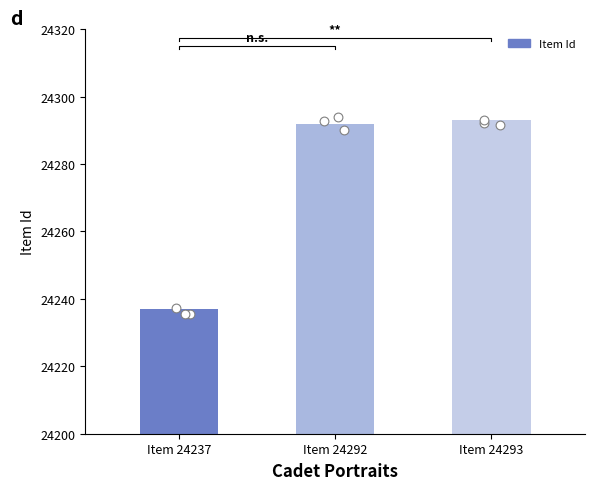

Approximately how many times larger is the value at Item 24293 compared to Item 24292?

1.0